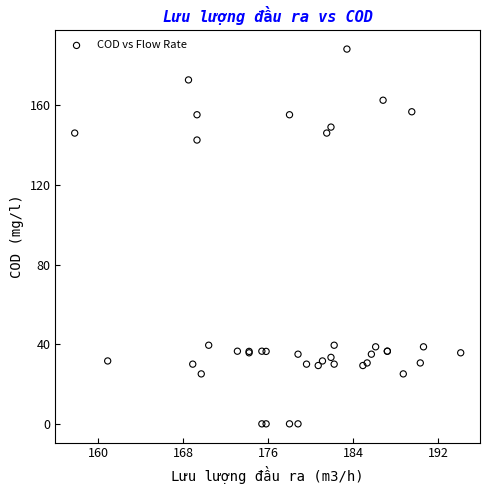

What Y value in the scatter plot is closest to 94?

142.6